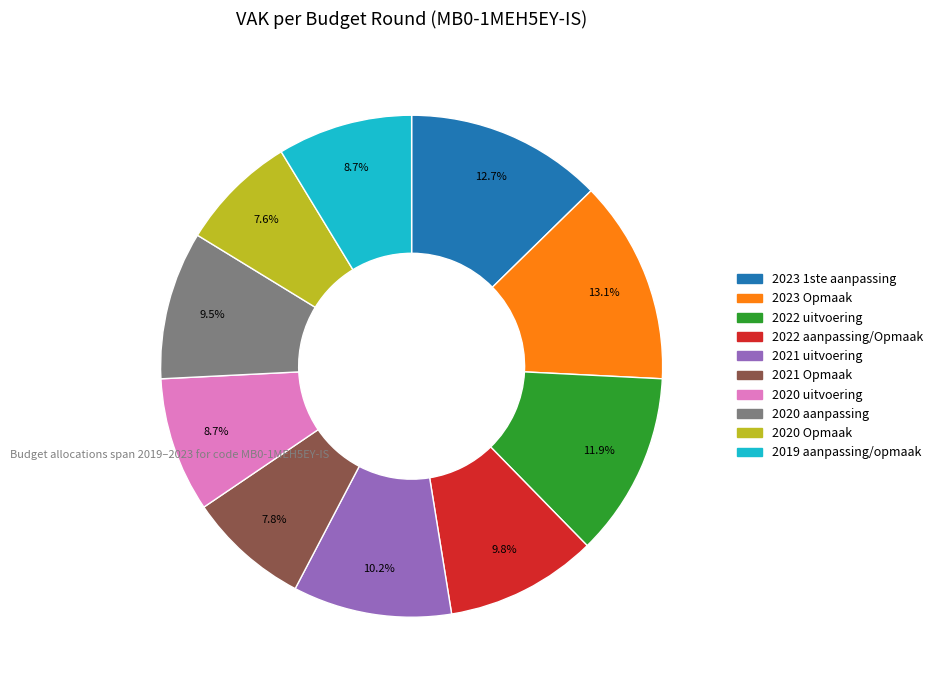

To the nearest percent, what is the difference between the 2023 Opmaak and 2019 aanpassing/opmaak slice percentages?

4%